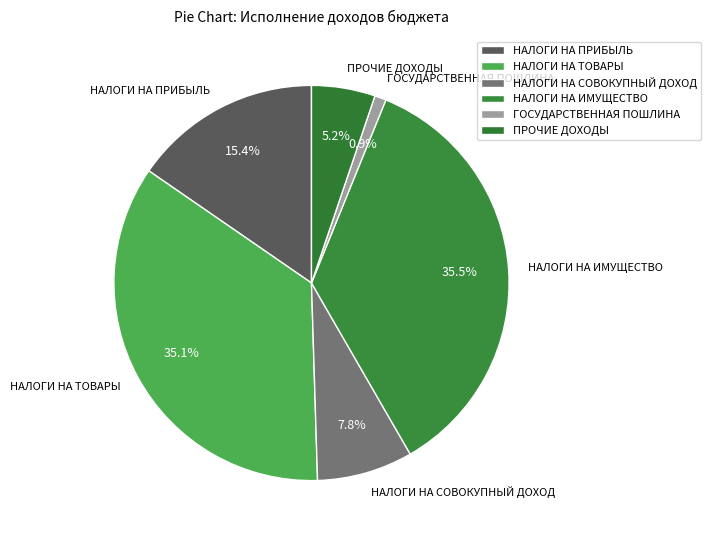

To the nearest percent, what is the difference between the largest and smallest slice percentages?

35%